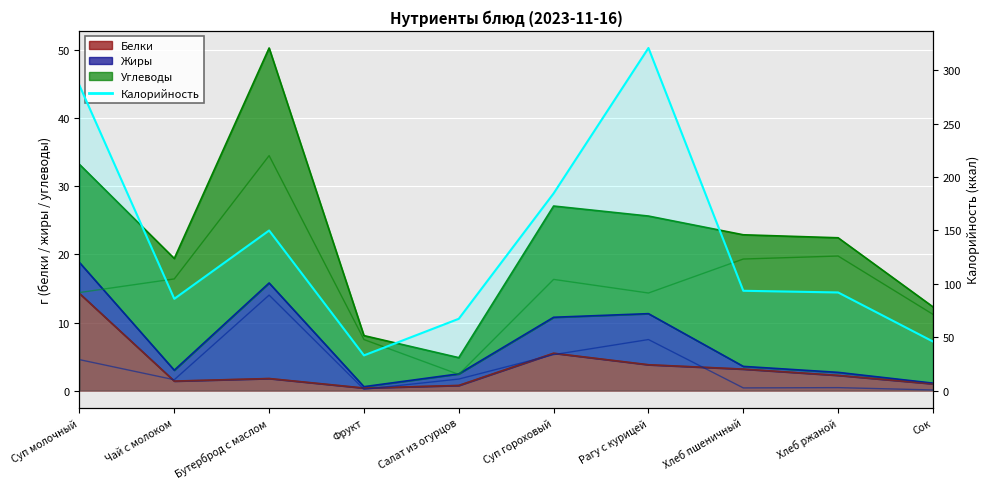

What is the difference between the Жиры values at Хлеб ржаной and Салат из огурцов?

1.3